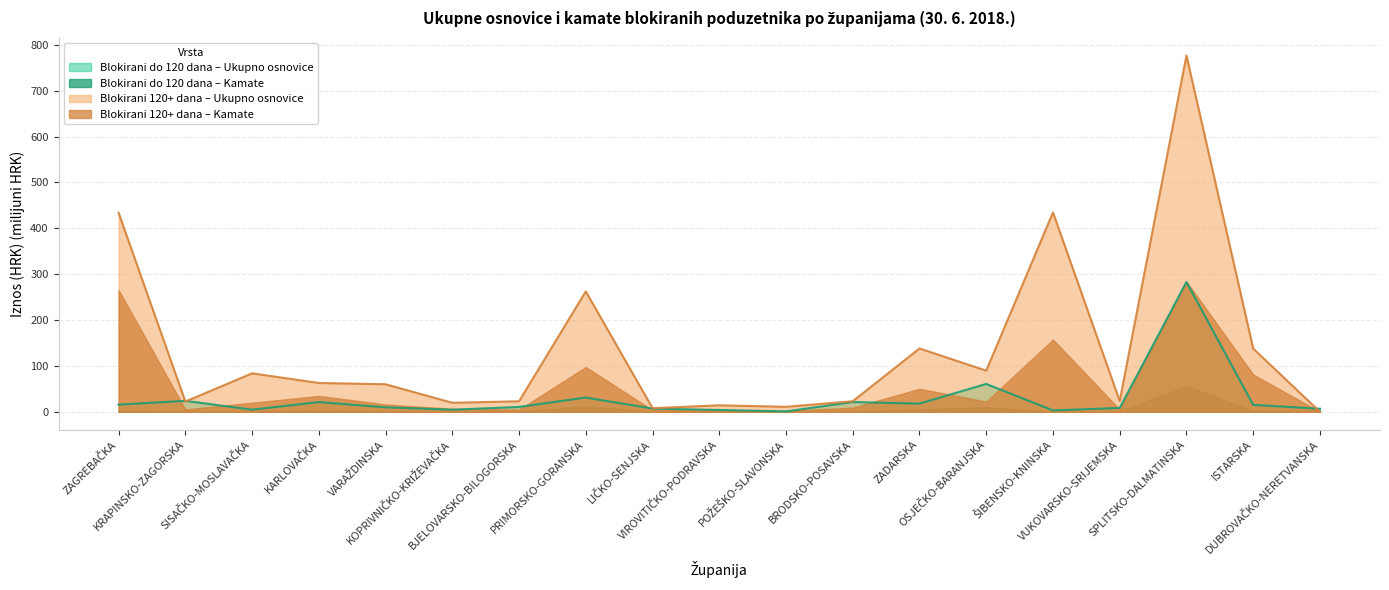

What are all the series names shown in the legend?

Blokirani do 120 dana – Ukupno osnovice, Blokirani do 120 dana – Kamate, Blokirani 120+ dana – Ukupno osnovice, Blokirani 120+ dana – Kamate